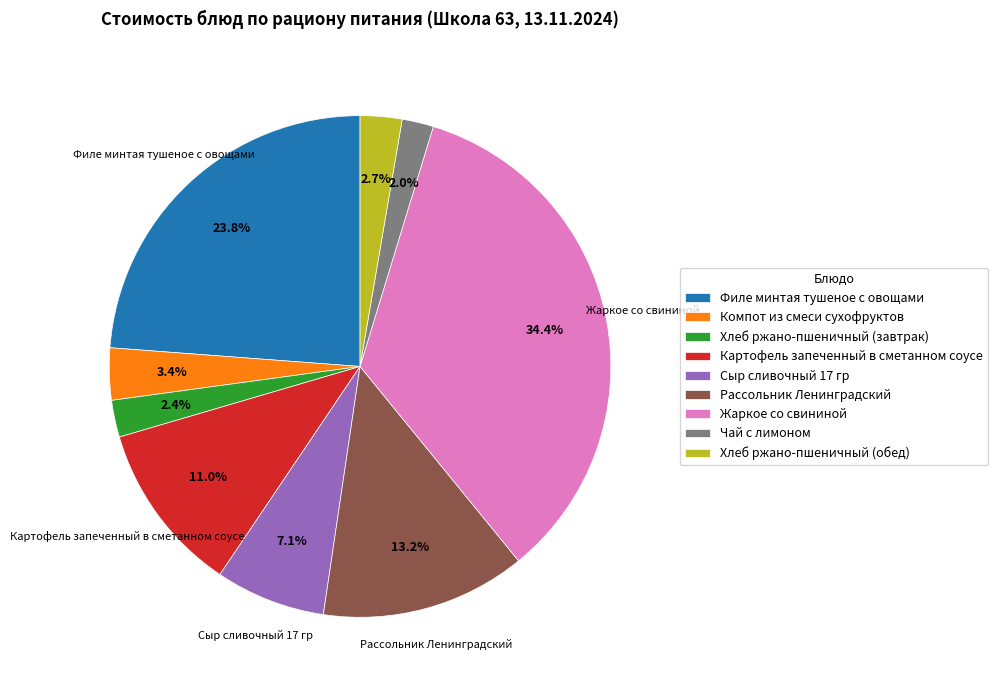

Which has a higher value, Хлеб ржано-пшеничный (обед) or Жаркое со свининой?

Жаркое со свининой